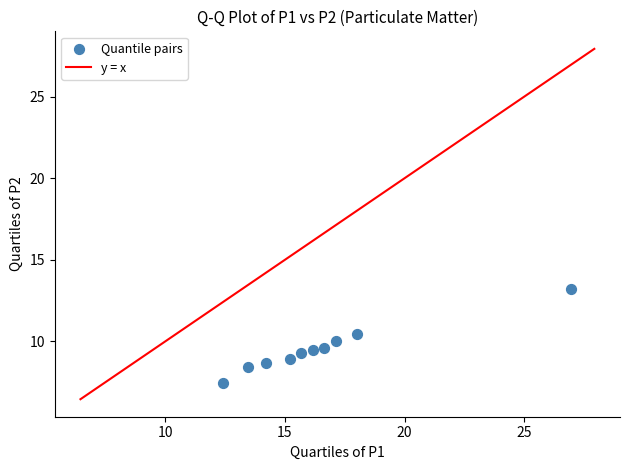

What is the average Y value?

9.5